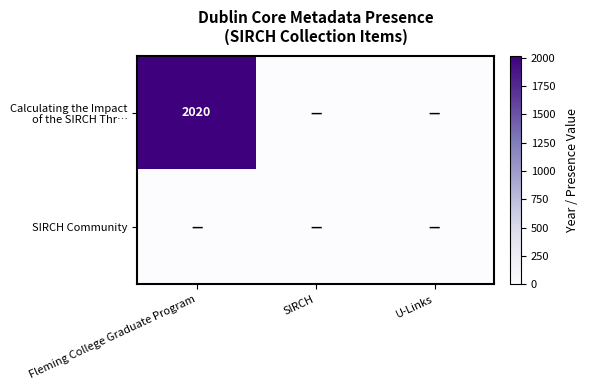

Which label corresponds to the smallest value in the chart?

SIRCH